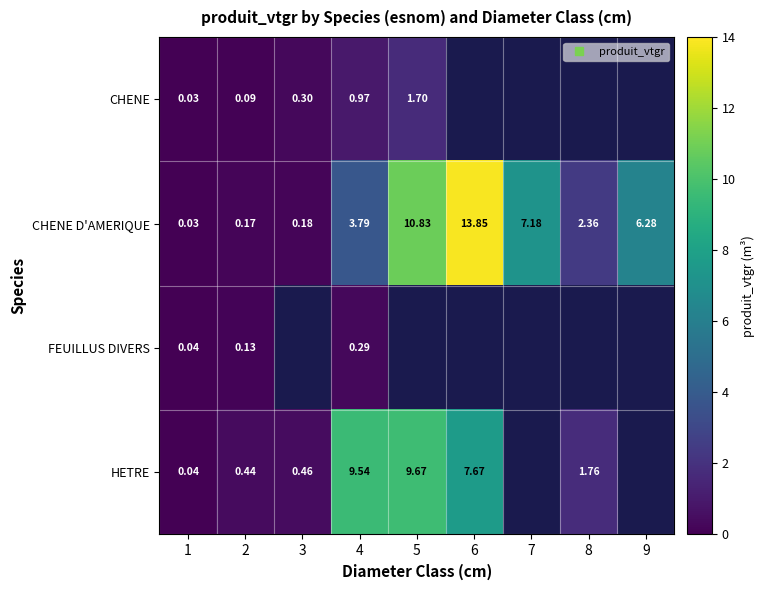

What is the difference between the highest and lowest values at 7?

7.2